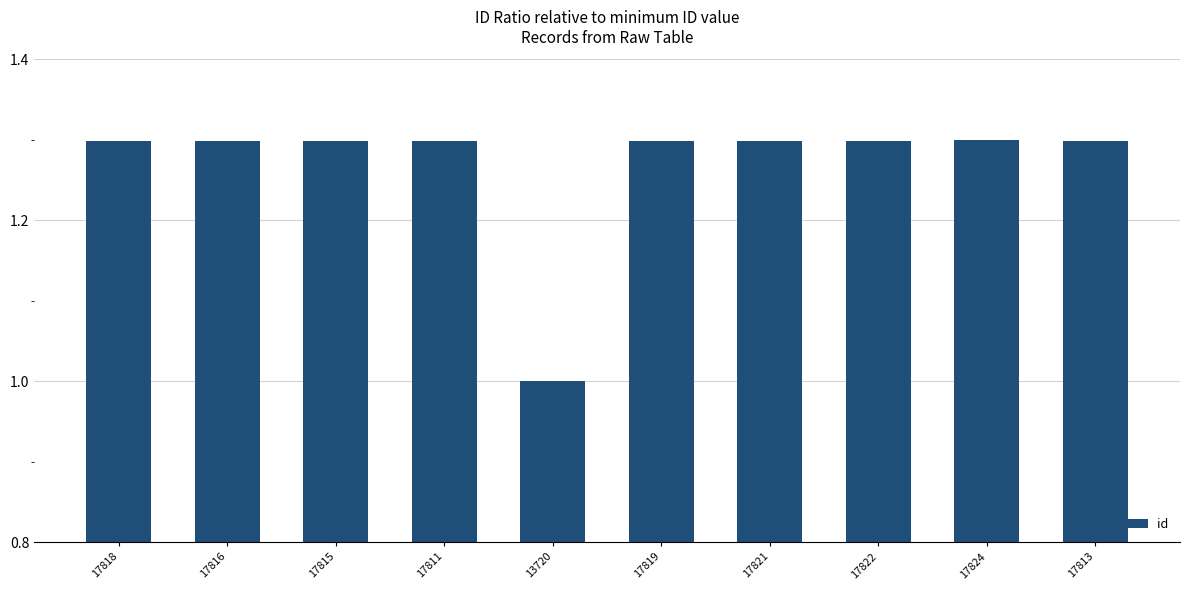

What is the average value?

1.3